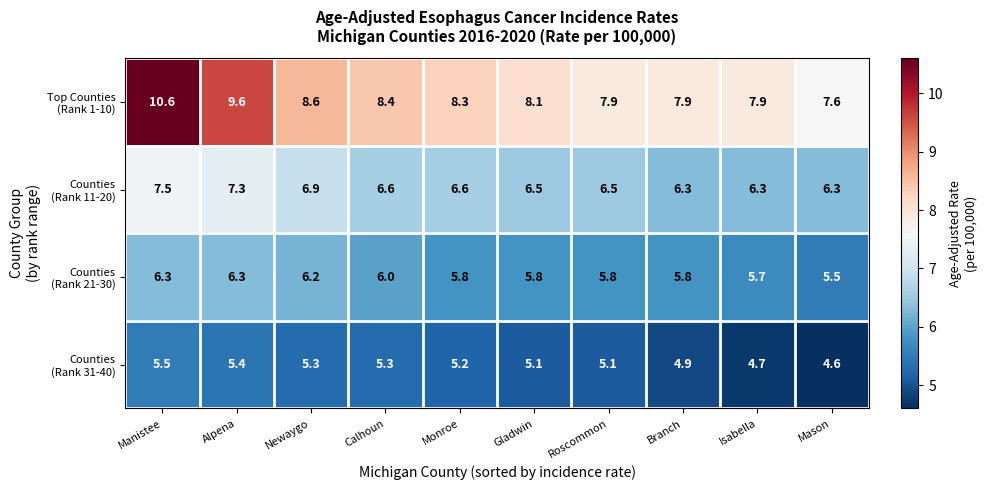

What is the spread (max minus min) of values at Alpena?

4.2